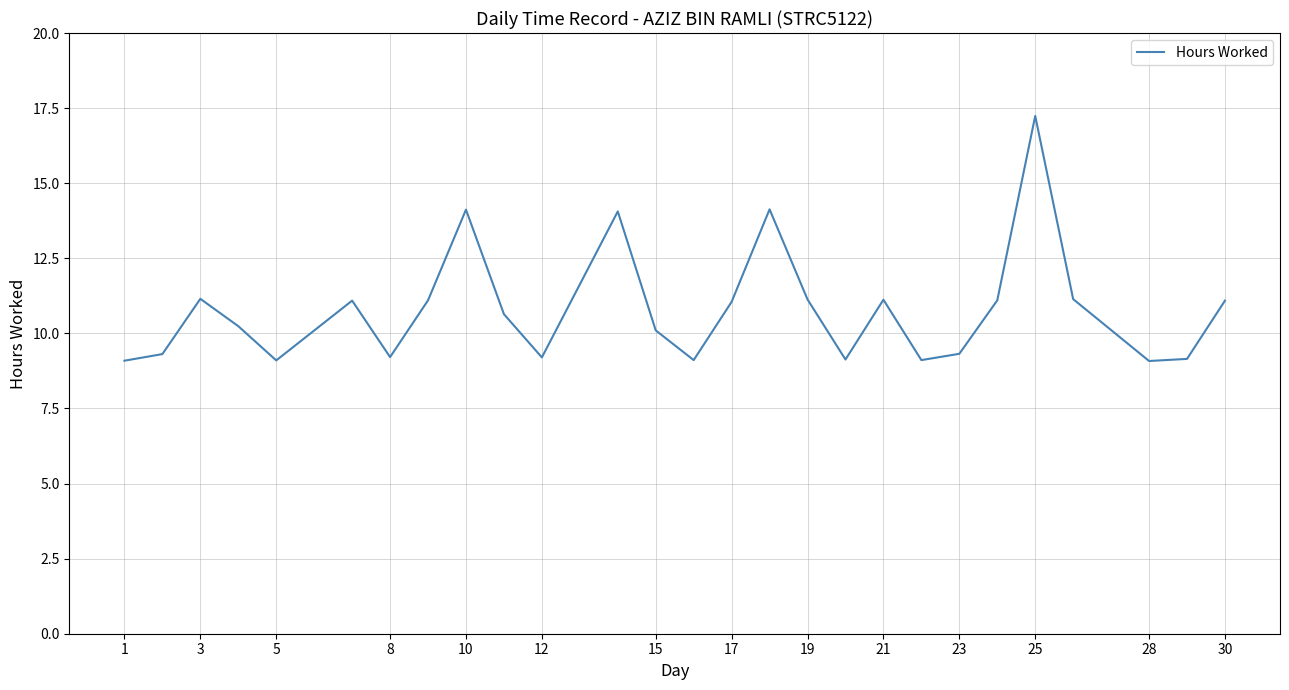

What is the maximum value shown in the chart?

17.2